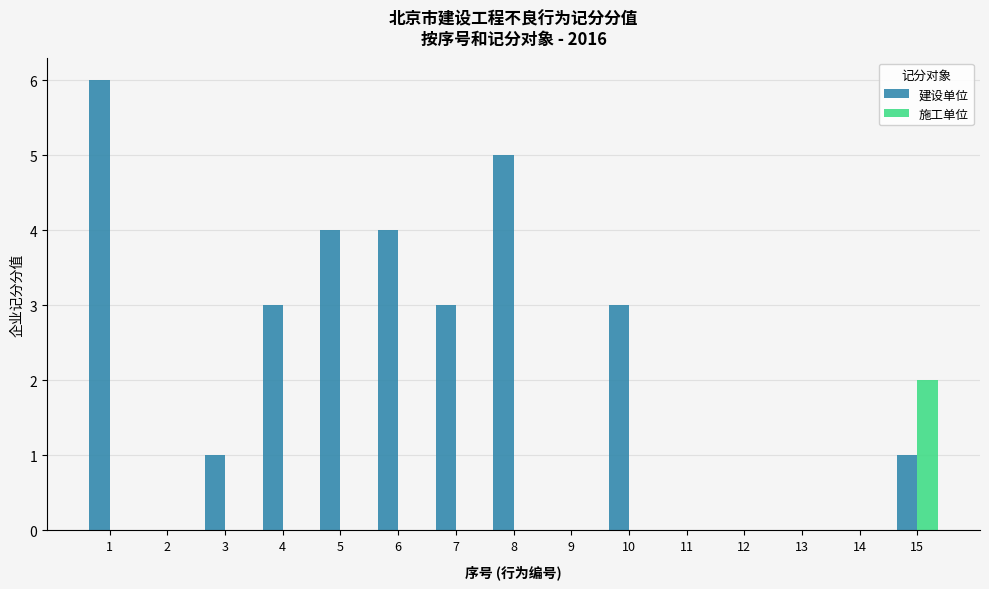

Reading right to left, transcribe all the data shown in this chart.

建设单位: 15=1	14=0	13=0	12=0	11=0	10=3	9=0	8=5	7=3	6=4	5=4	4=3	3=1	2=0	1=6
施工单位: 15=2	14=0	13=0	12=0	11=0	10=0	9=0	8=0	7=0	6=0	5=0	4=0	3=0	2=0	1=0